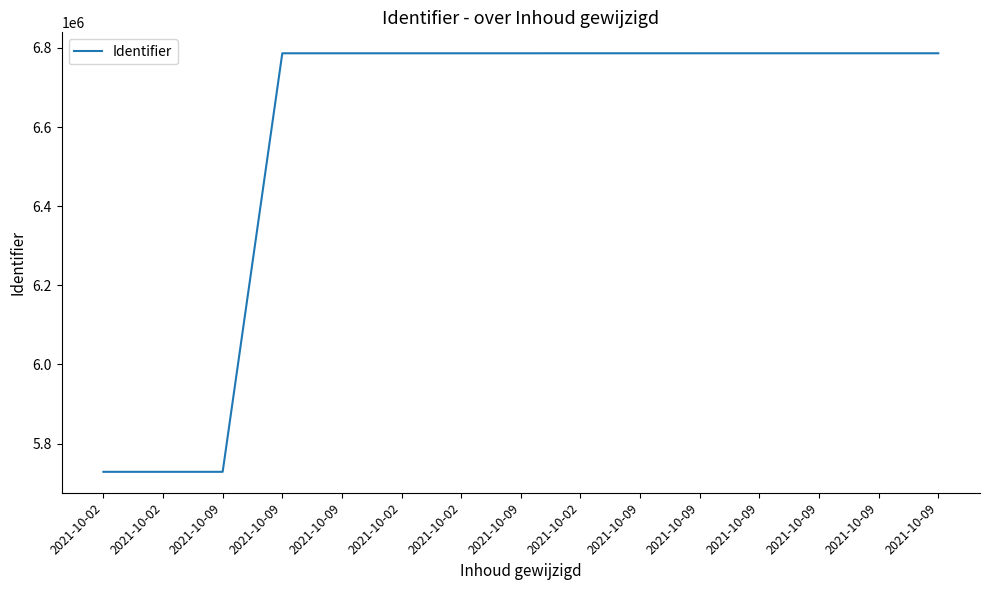

True or false: the data shows 9059233 at 2021-10-09.

False